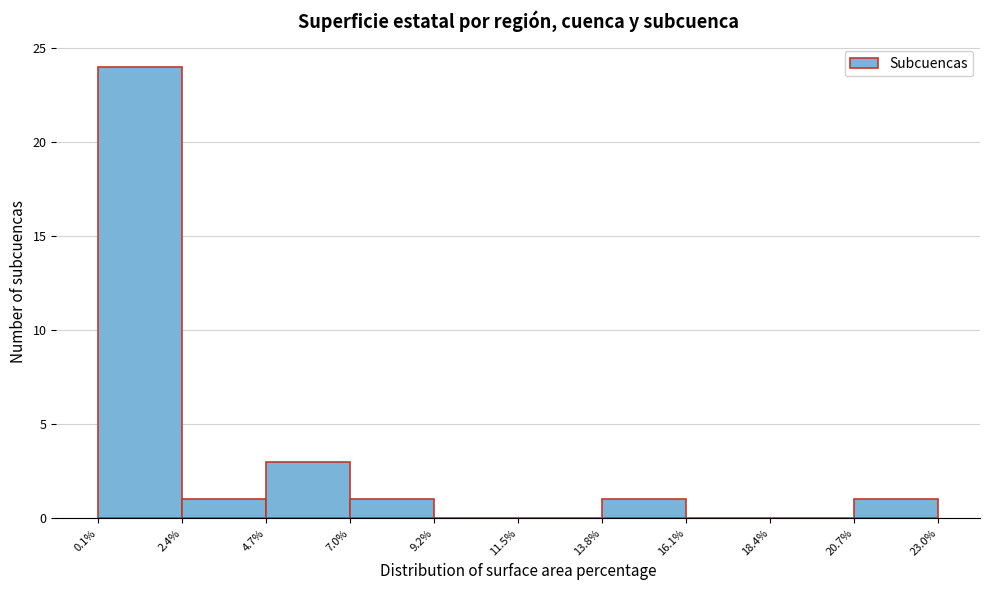

Which range on the x-axis has the tallest bar?

0.1% to 2.4%